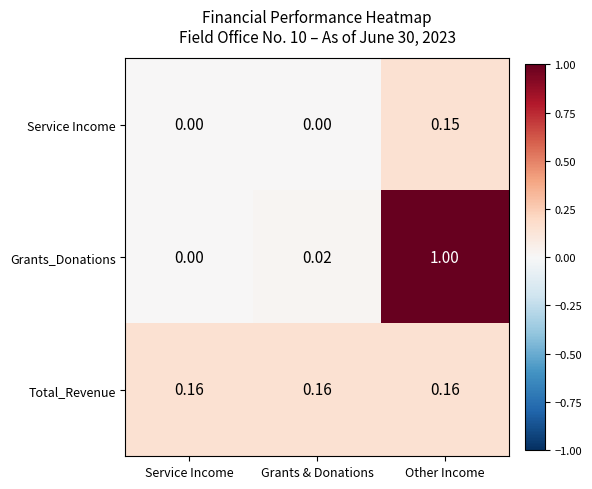

Which series has the largest range (max minus min)?

Grants_Donations